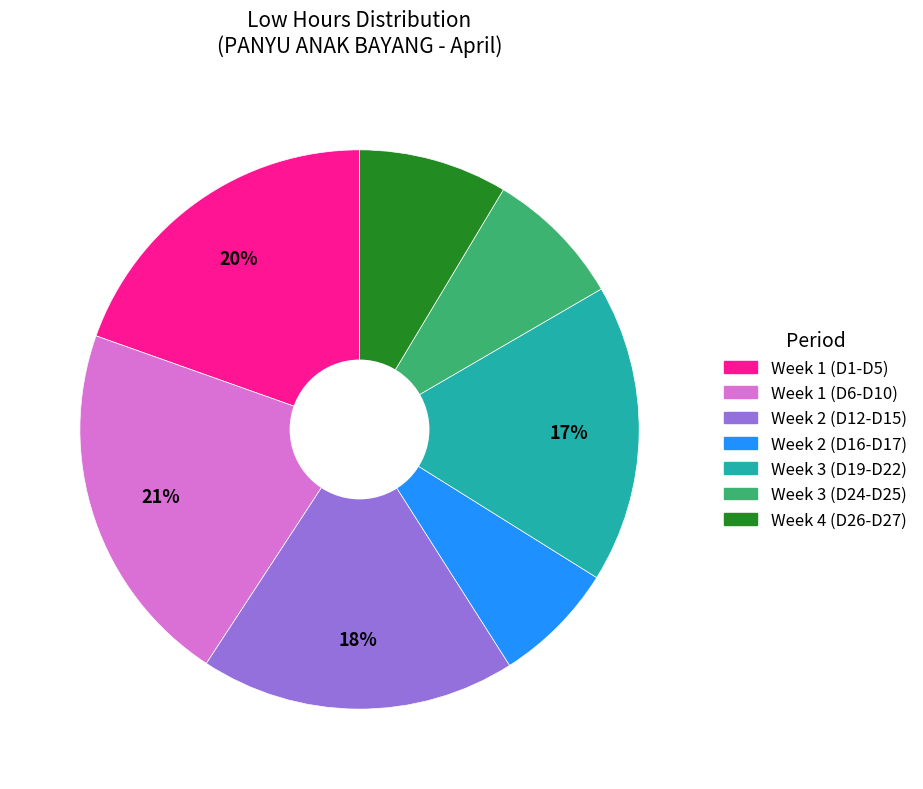

To the nearest percent, what is the average slice percentage?

14%